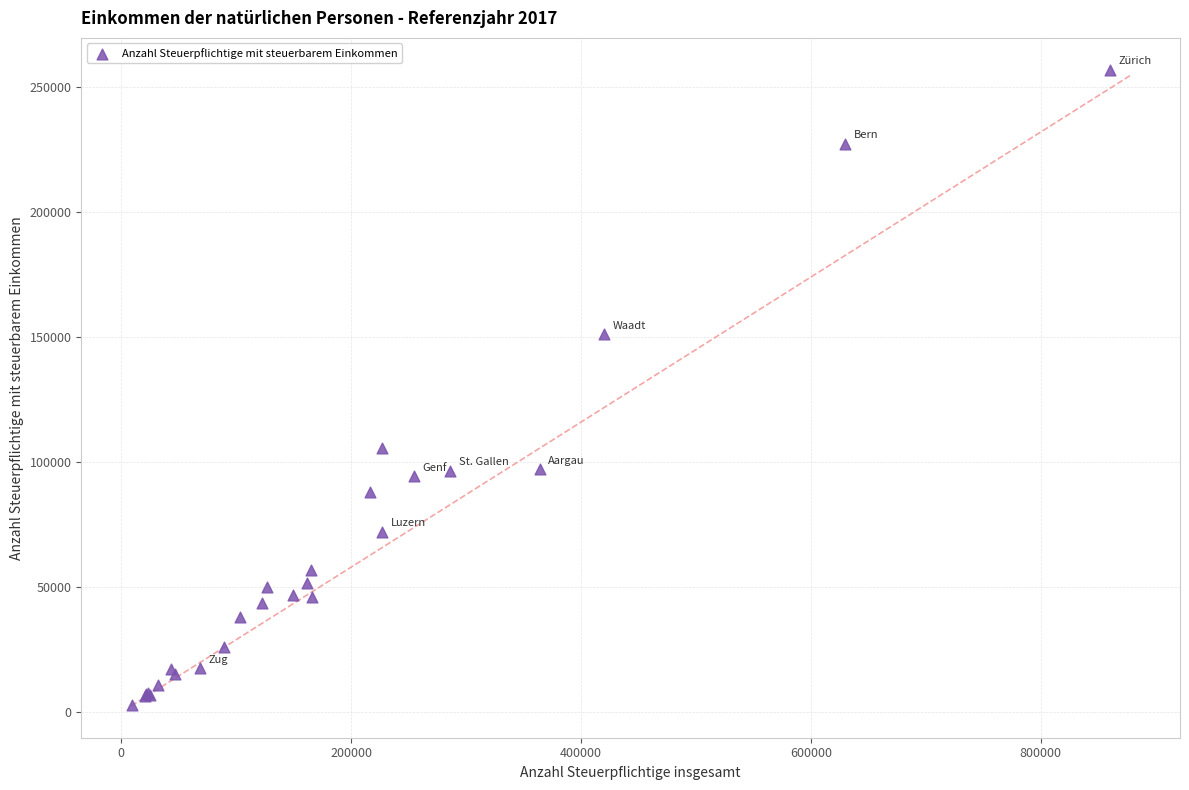

What Y value in the scatter plot is closest to 129986?

151159